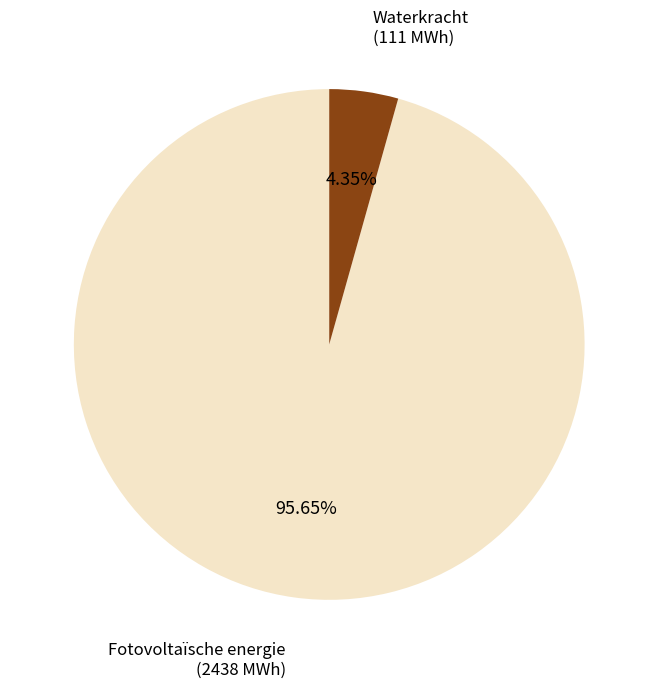

Which has a higher value, Waterkracht or Fotovoltaïsche energie?

Fotovoltaïsche energie